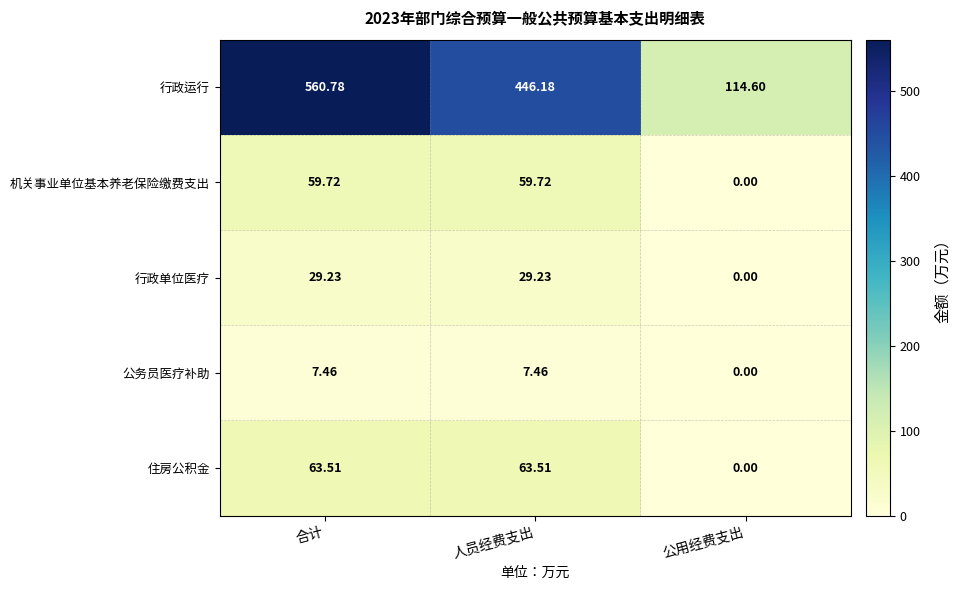

At which category is the sum across all series the highest?

合计